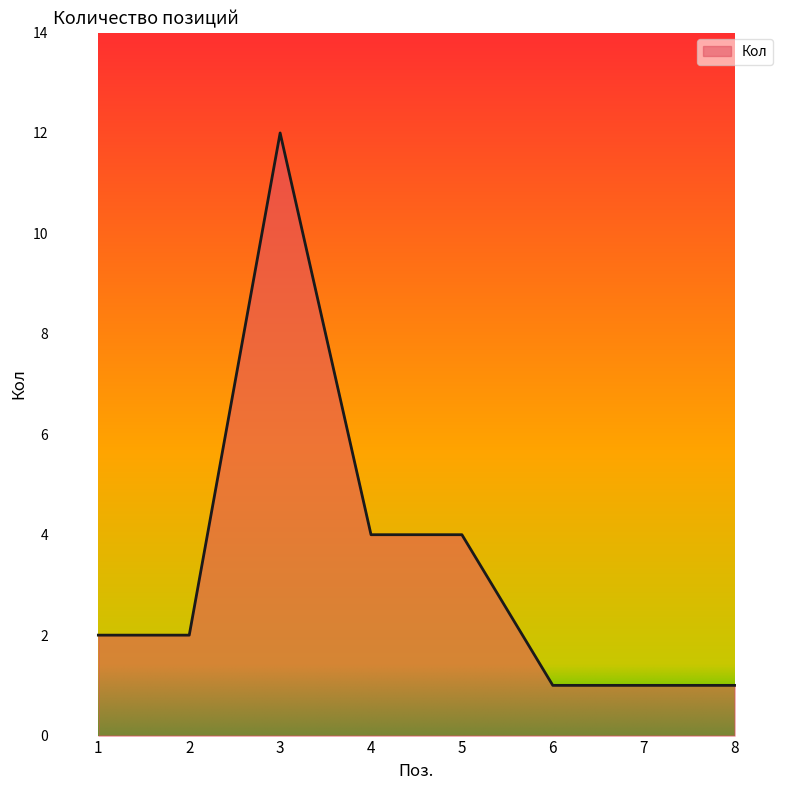

Which category has the highest value across all series?

3